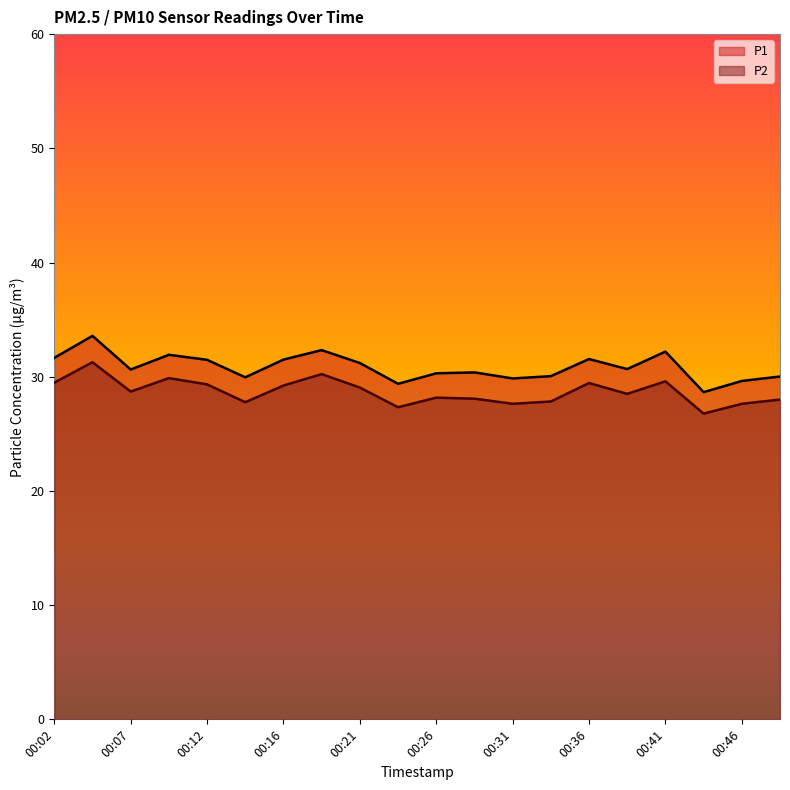

What is the value of the P1 point at the 10th from the left?

29.4